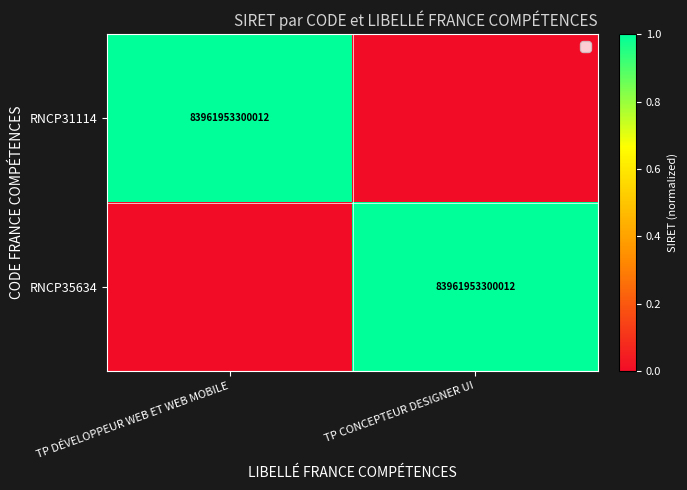

True or false: RNCP35634 has a value of 83961953300012 at TP CONCEPTEUR DESIGNER UI.

True